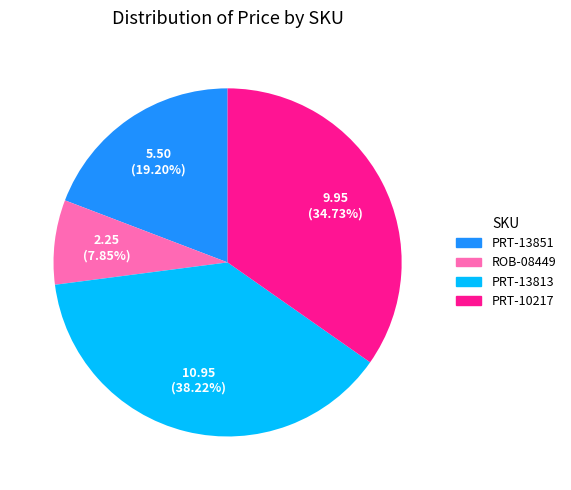

To the nearest percent, what is the average slice percentage?

25%